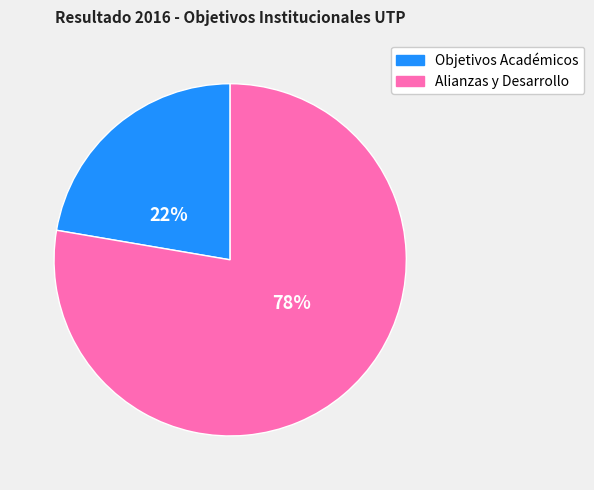

Count the number of slices in the pie.

2